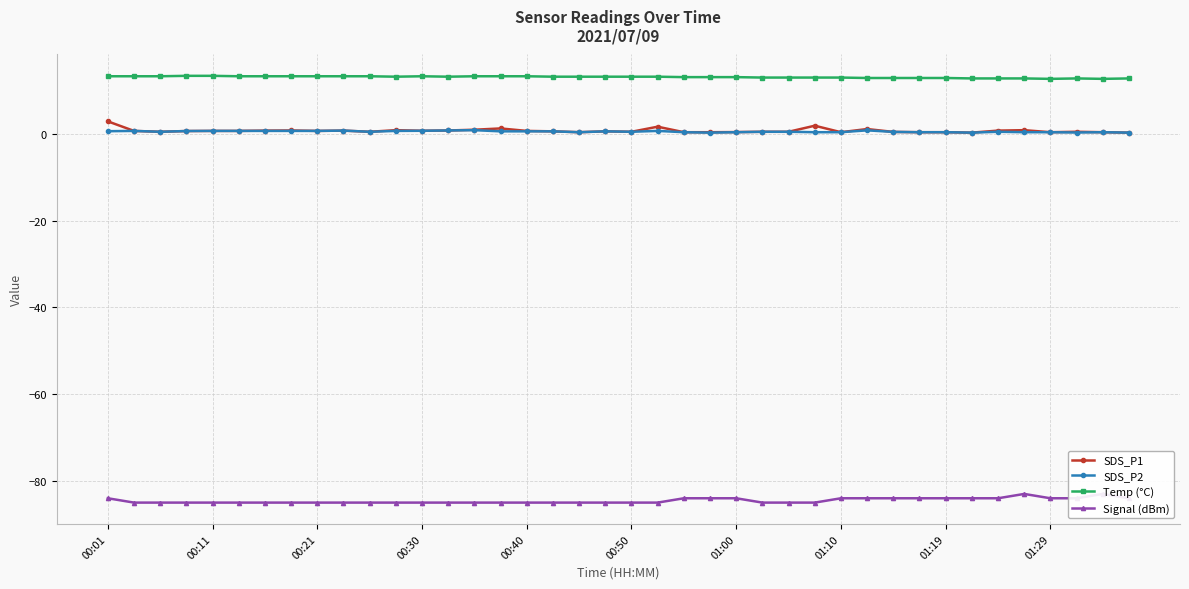

Which series has the widest spread of values?

SDS_P1